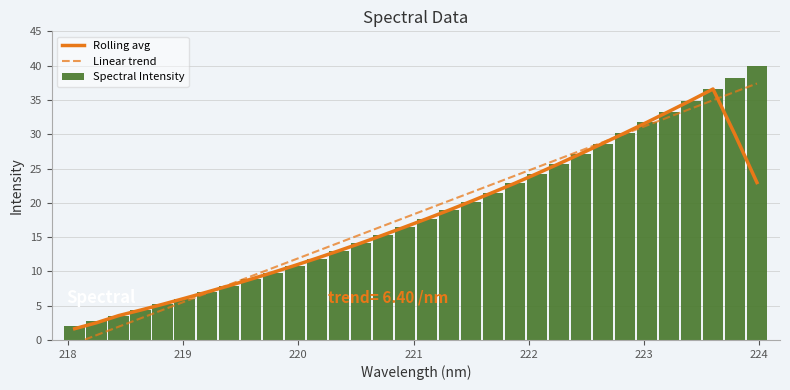

What is the difference between the maximum and minimum values in the Spectral Intensity series?

38.0